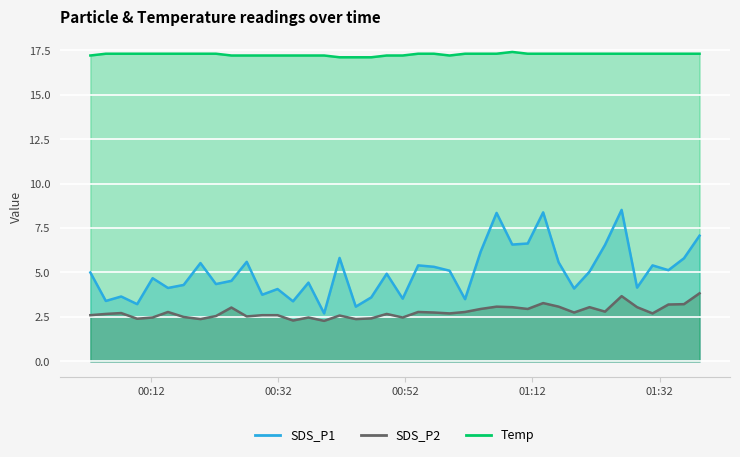

What is the difference between the maximum and minimum values in the SDS_P1 series?

5.8